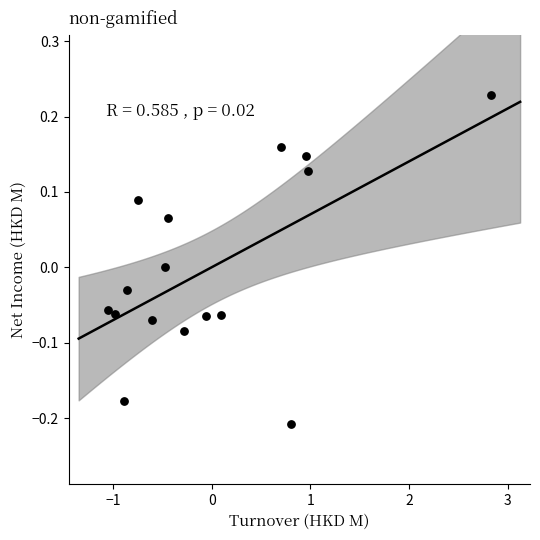

How many points are shown in the scatter plot?

16